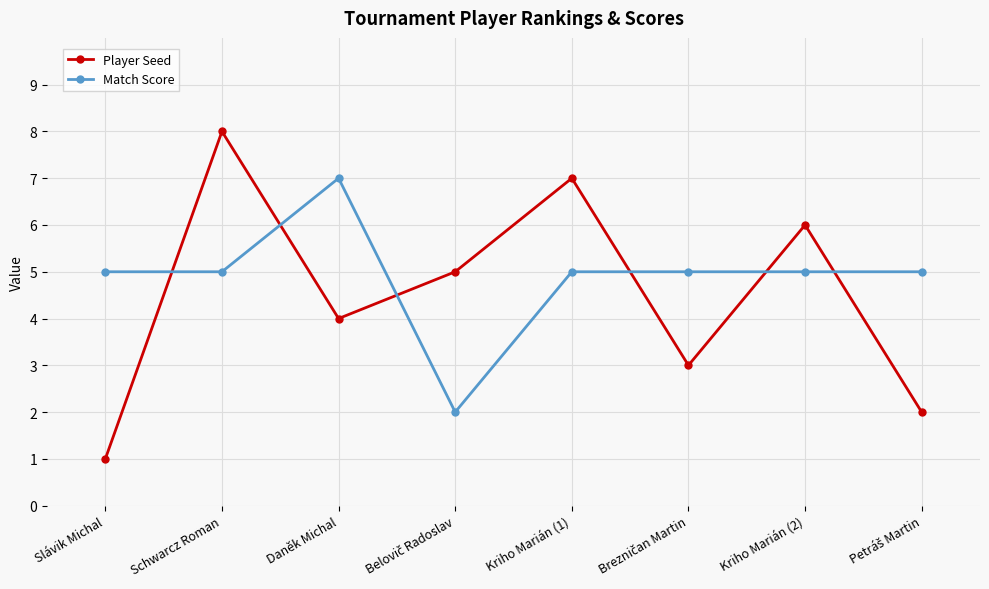

Reading left to right, what are all the values shown in this chart?

Player Seed: 1	8	4	5	7	3	6	2
Match Score: 5	5	7	2	5	5	5	5